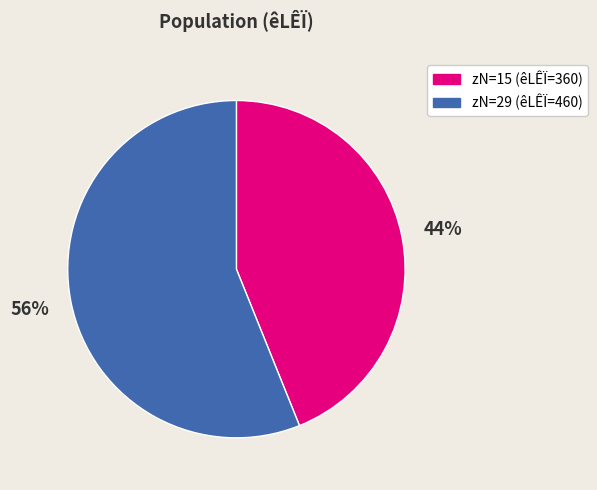

Count the number of slices in the pie.

2